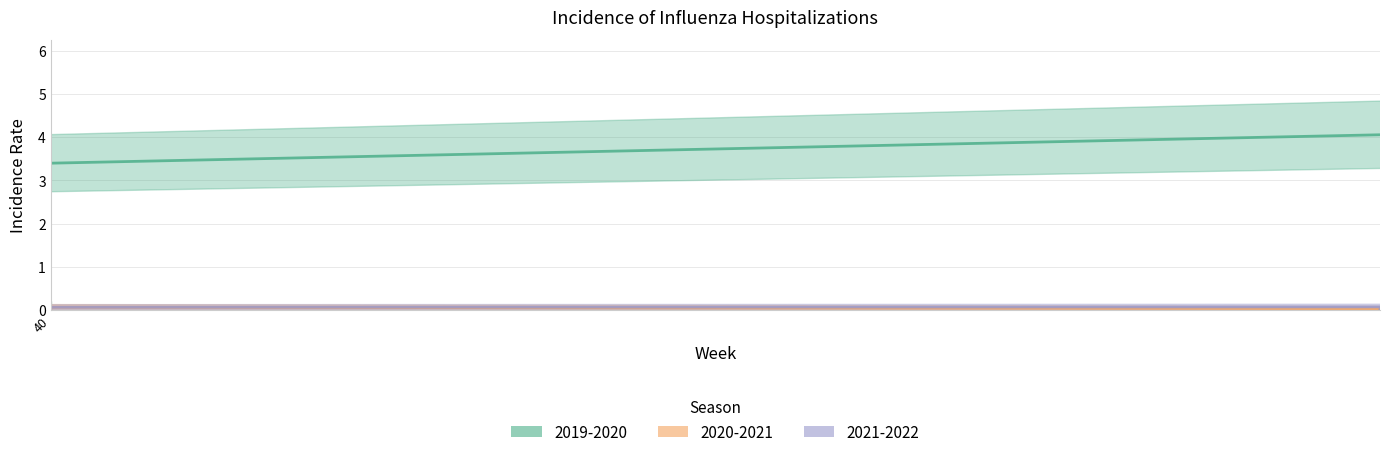

The 2021-2022 series shows 0.1 at 50. True or false?

True